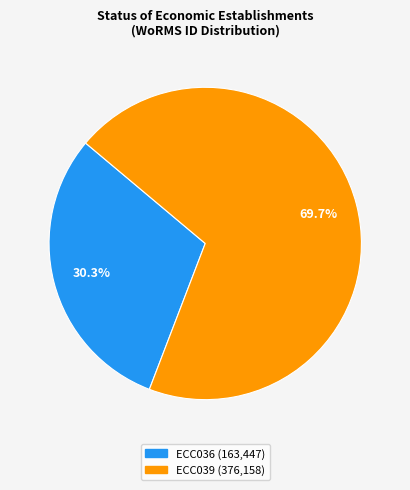

Rank the categories by value from lowest to highest.

ECC036, ECC039